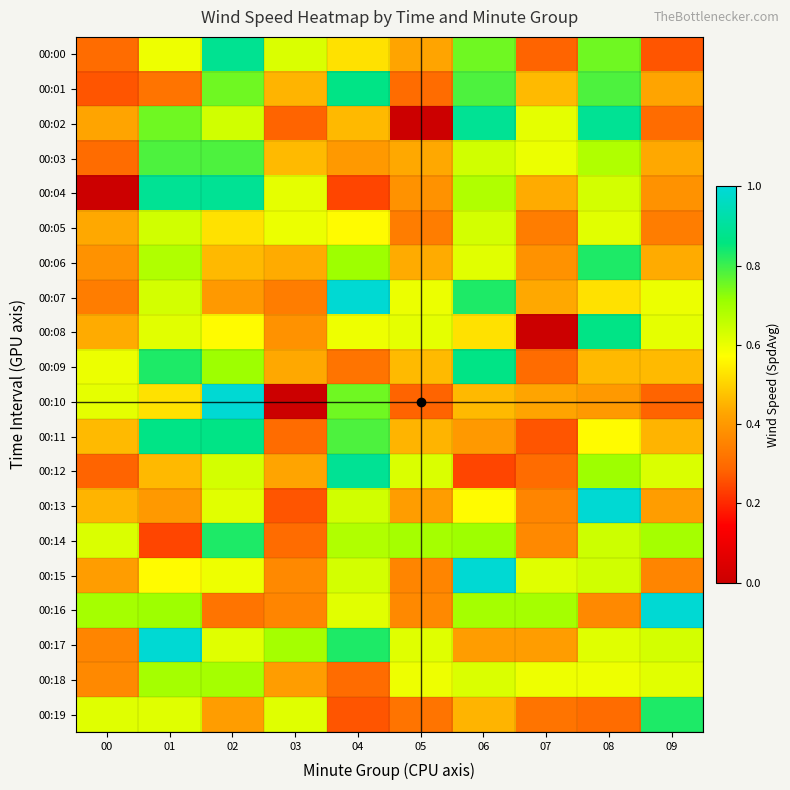

Which series has the largest range (max minus min)?

00:10